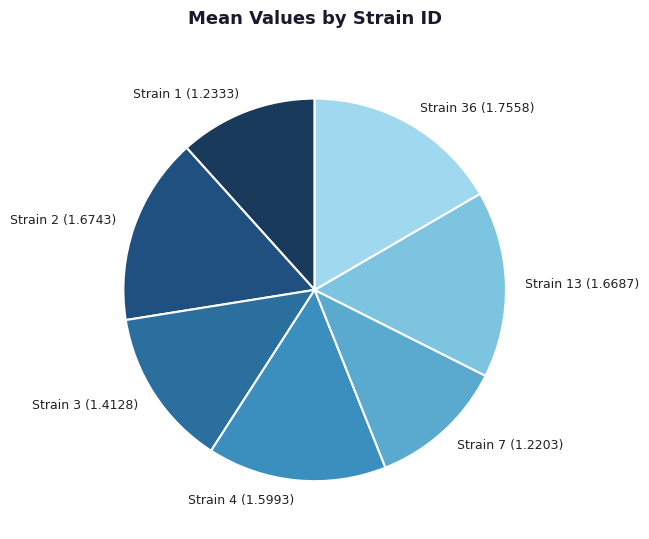

Is it true that Strain 36 (1.7558) is 12% of the pie?

False